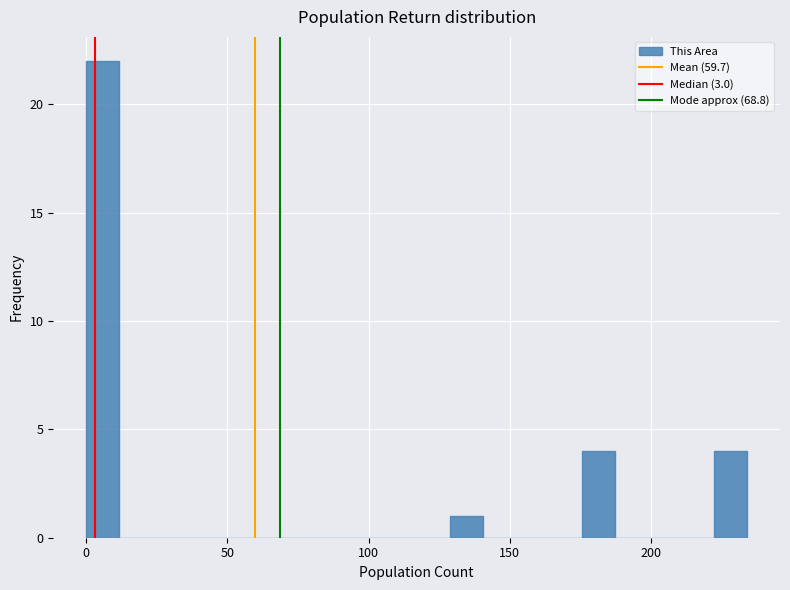

Around what value on the x-axis is the tallest bar? Give the approximate position of its centre, as read against the axis.

5